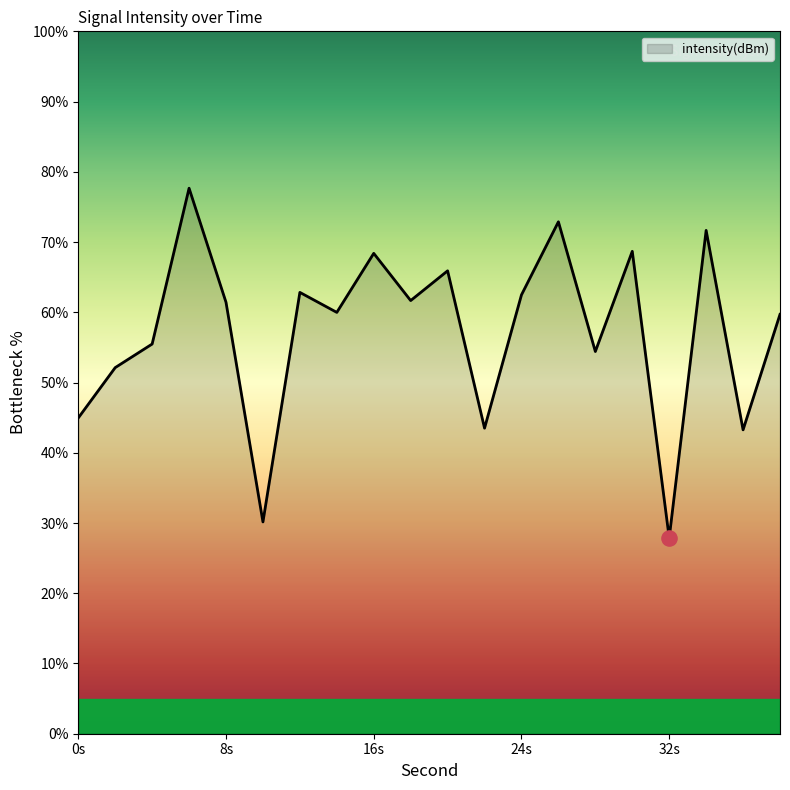

What is the maximum value shown in the chart?

77.7